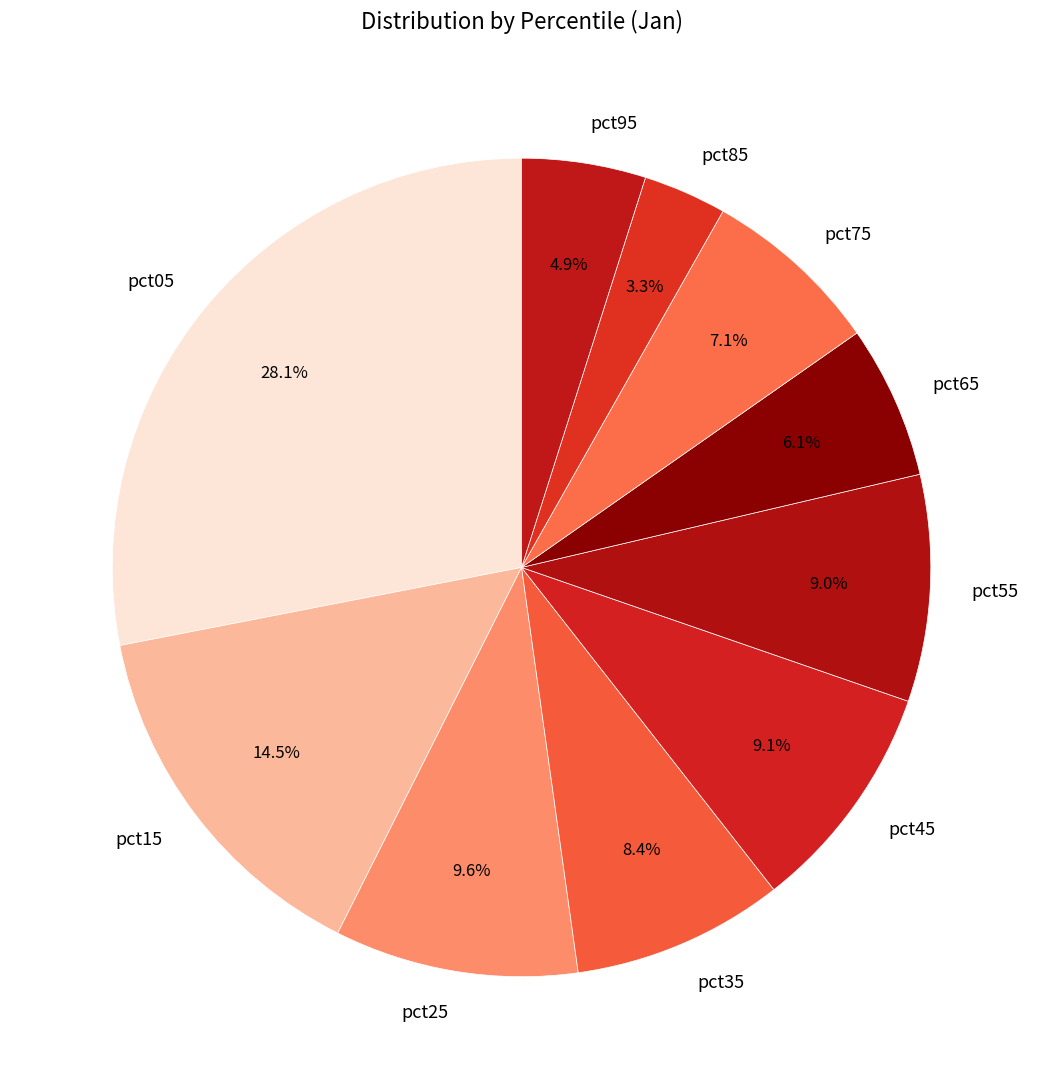

True or false: pct95 accounts for 5% of the total.

True